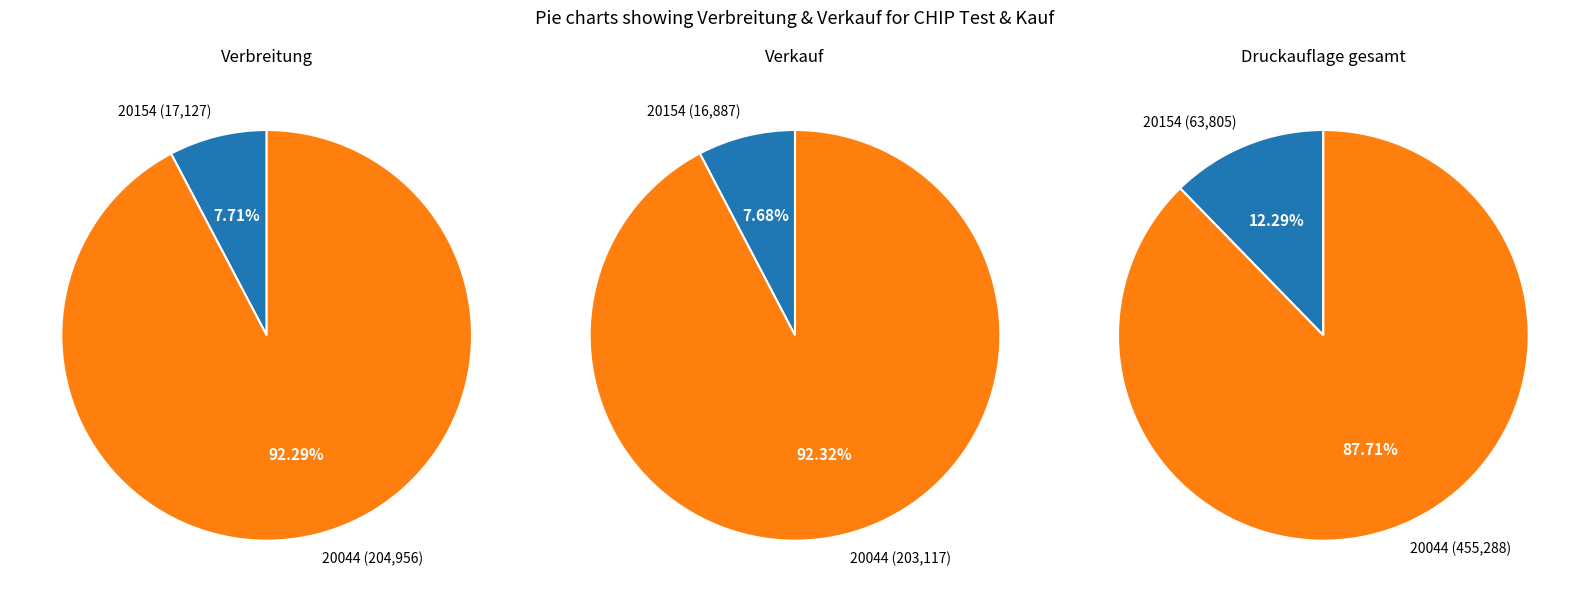

The 20154 slice represents 8% of the pie. True or false?

True